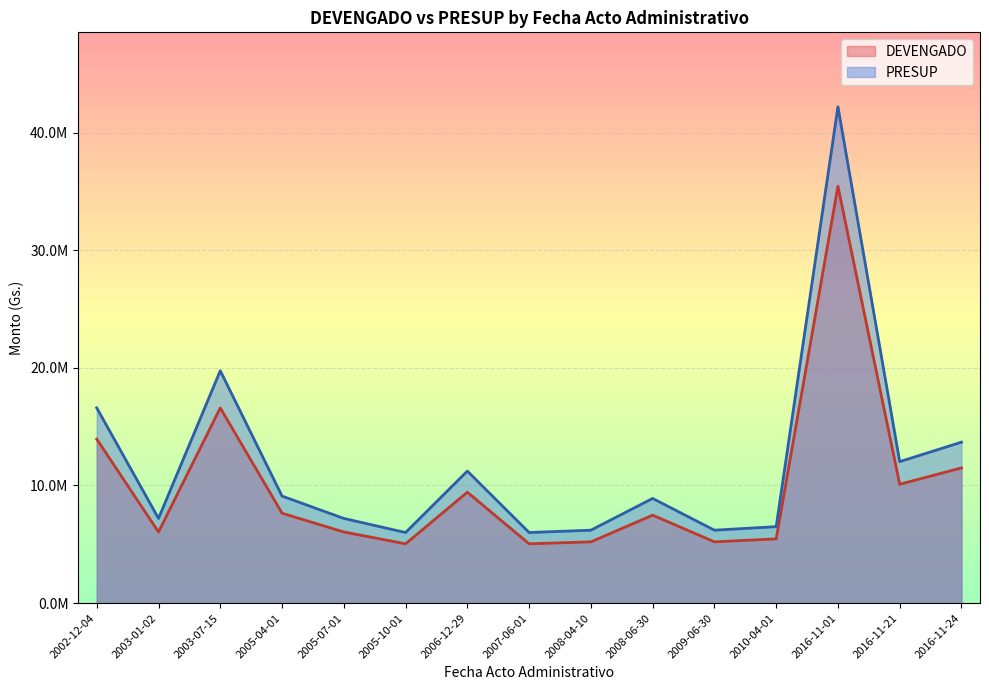

True or false: DEVENGADO and PRESUP intersect in this chart.

False